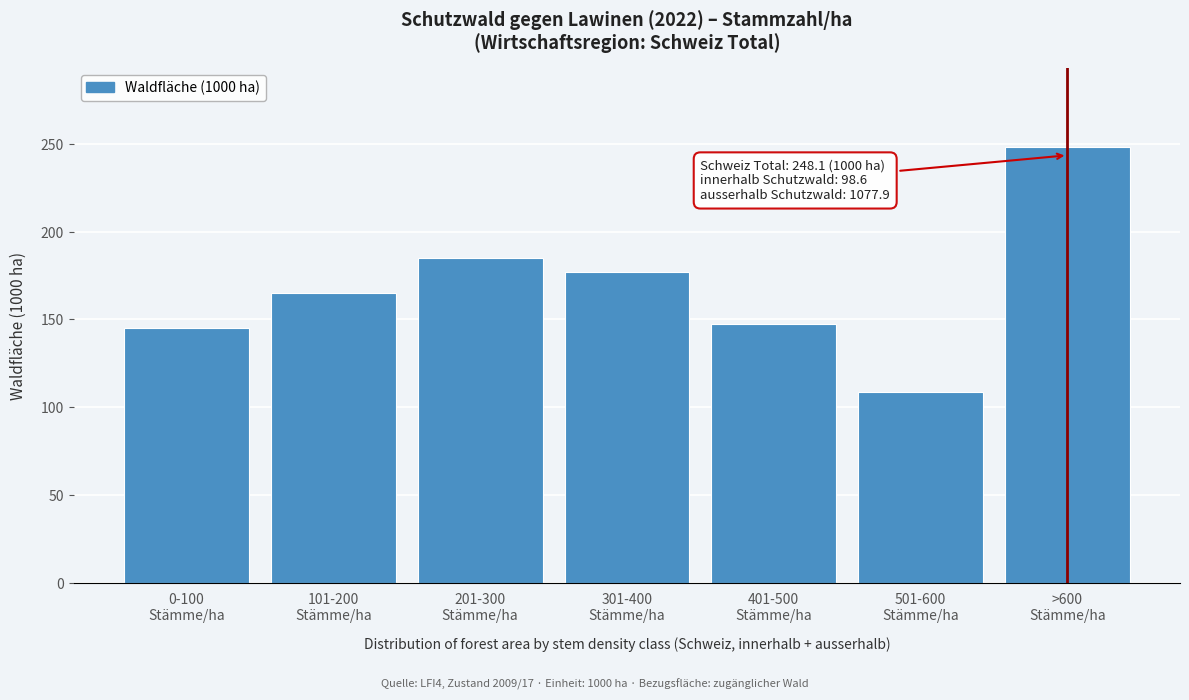

Reading left to right, what are all the values shown in this chart?

145.2	164.9	185.1	177.0	147.5	108.5	248.4